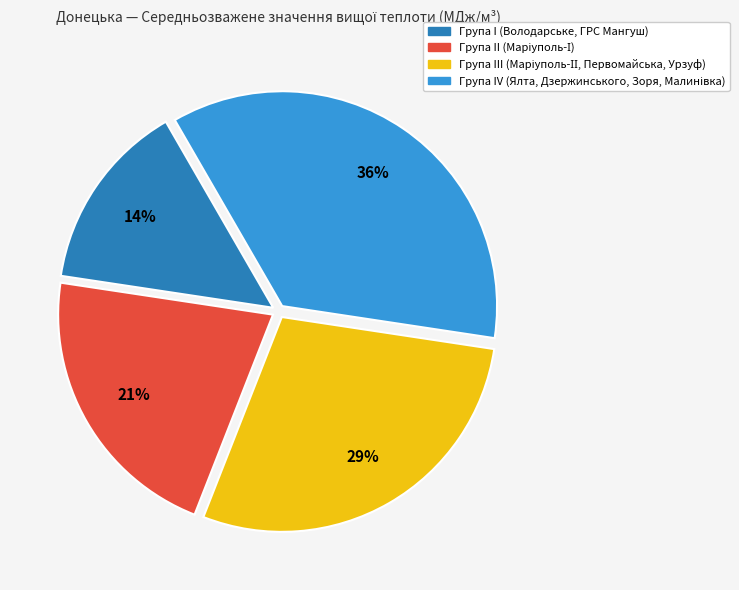

Is there a majority slice in this chart?

No